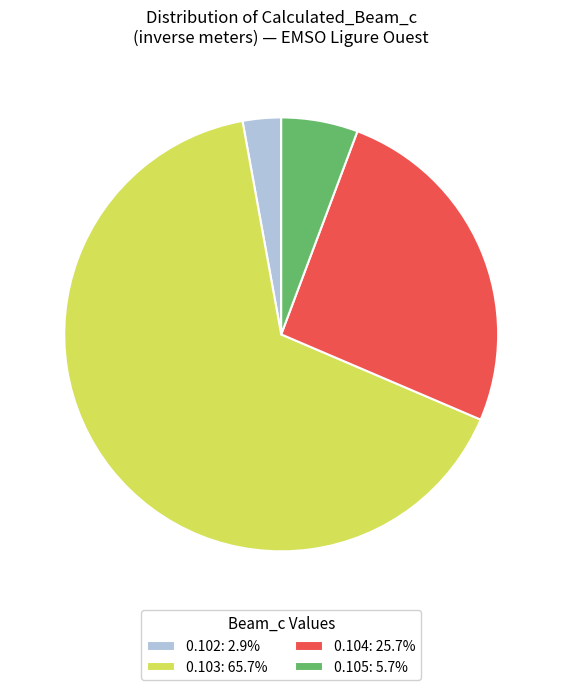

Is there any slice that represents more than half of the pie?

Yes